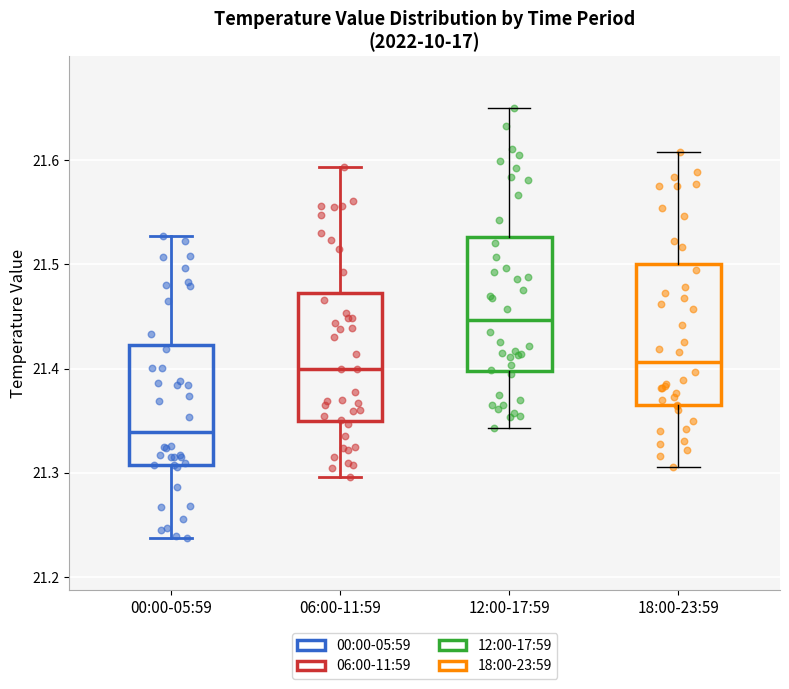

Which box has the highest median line?

12:00-17:59